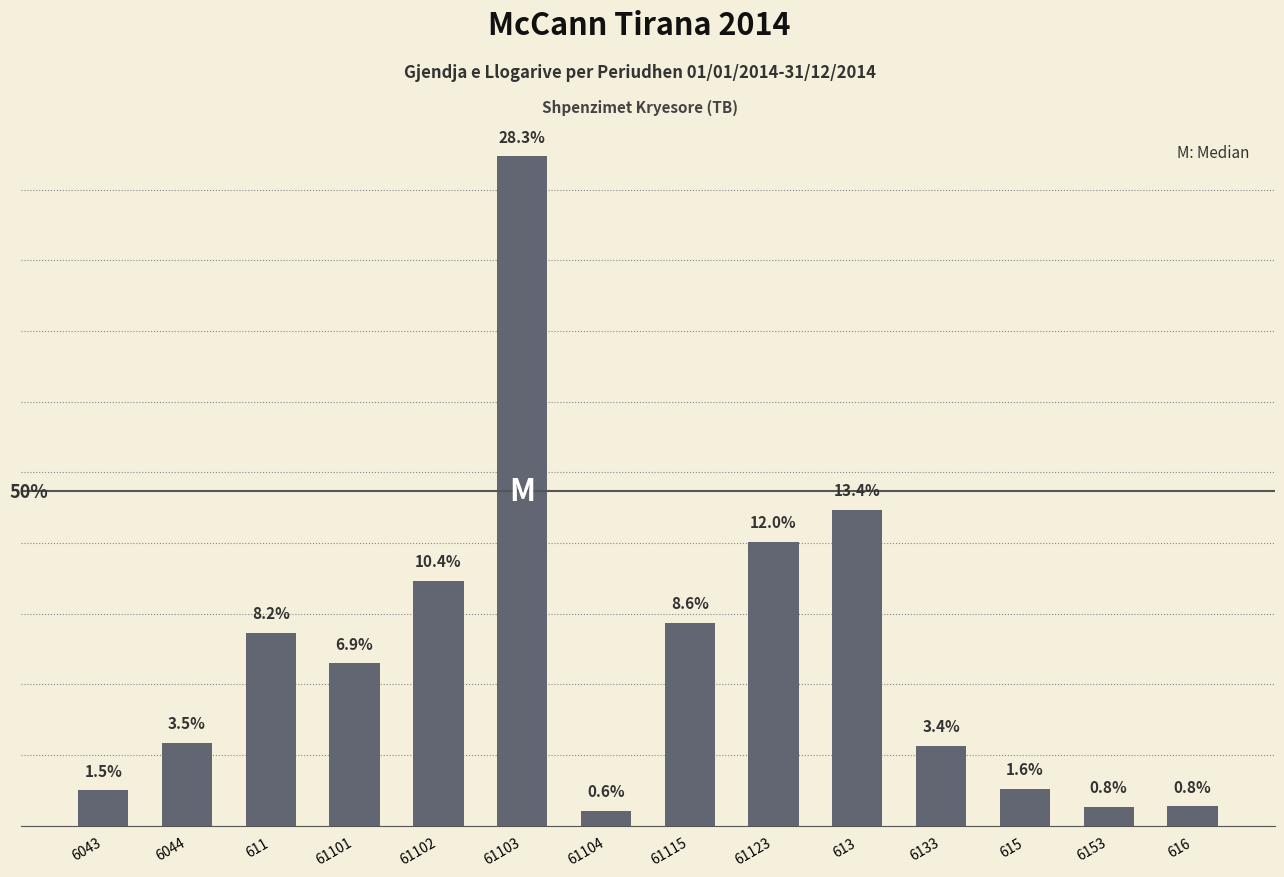

Read the value at 613.

2237506.0